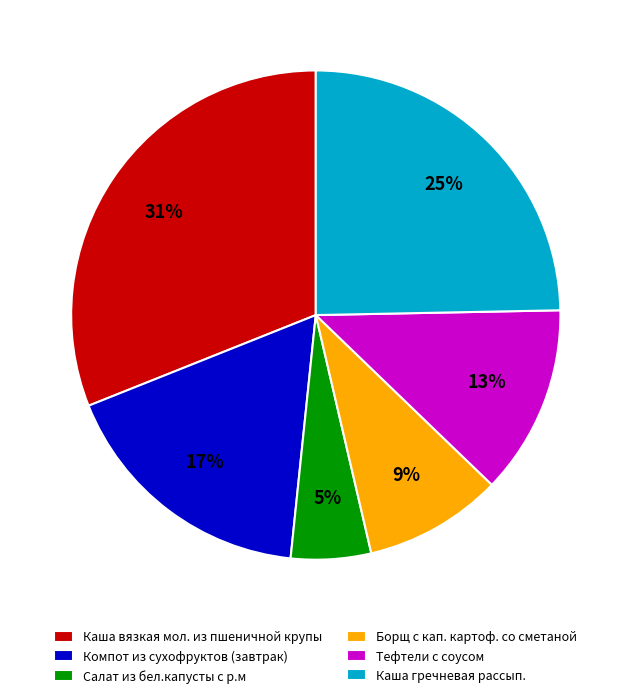

Which has a higher value, Борщ с кап. картоф. со сметаной or Каша вязкая мол. из пшеничной крупы?

Каша вязкая мол. из пшеничной крупы